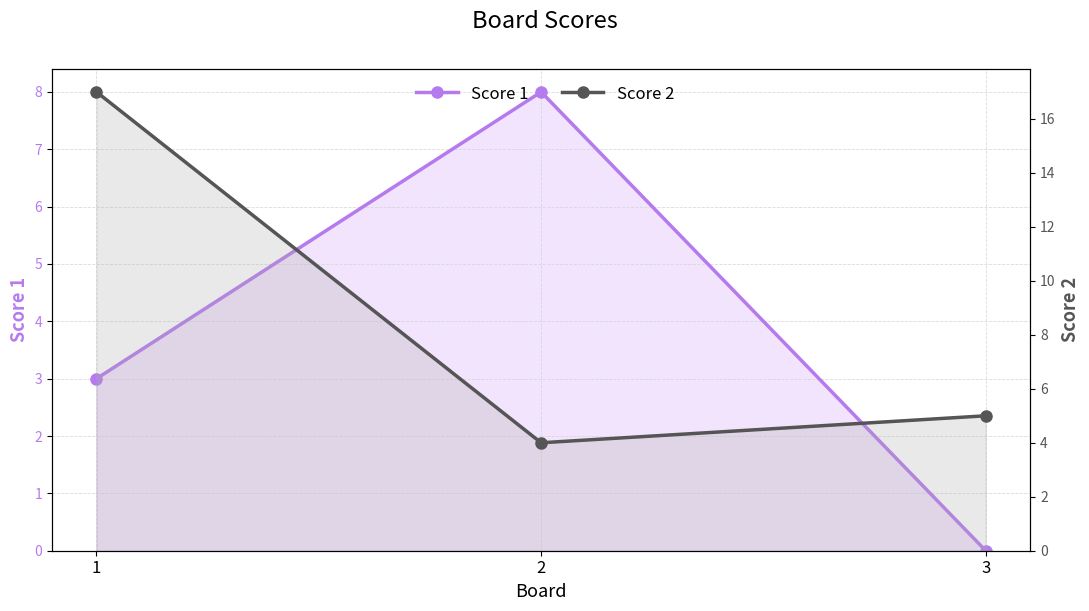

Which has a higher value, 1 or 2?

2